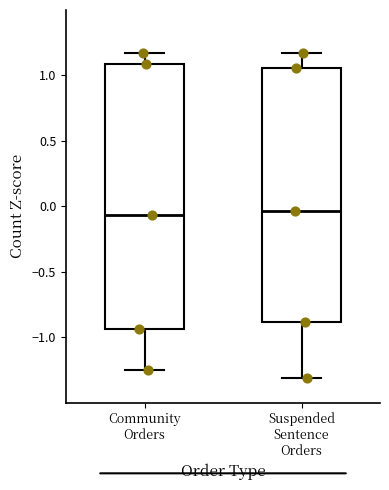

Reading left to right, transcribe this box plot: for each box, give where its median line is, the range the box spans, and where its two whiskers end, as read against the y-axis. The values are not printed on the chart, so give them approximately, as read against the axis.

Community Orders: median -0.05, box -0.95 to 1.10, whiskers -1.25 to 1.15
Suspended Sentence Orders: median -0.05, box -0.90 to 1.05, whiskers -1.30 to 1.15